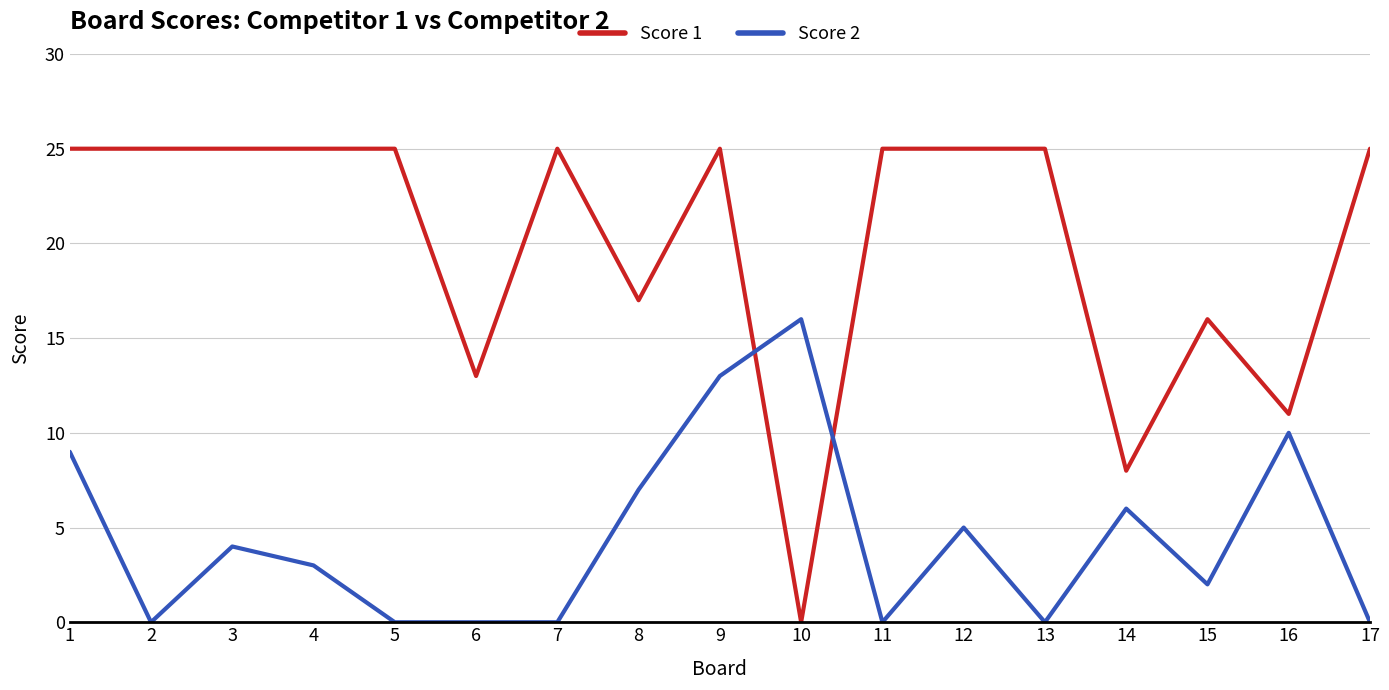

How many intersections are there between Score 1 and Score 2?

2